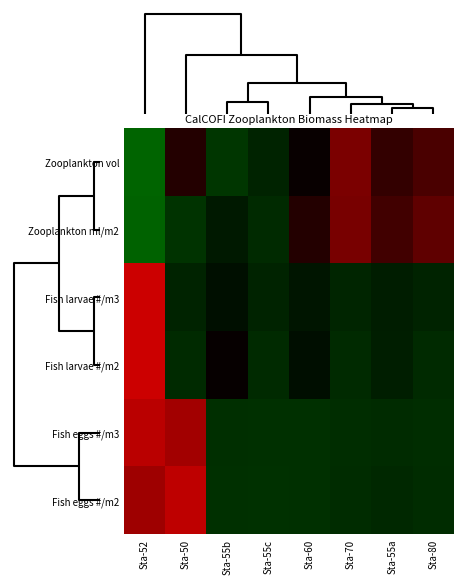

List the series in order of their peak value, lowest first.

Zooplankton ml/m2, Zooplankton vol, Fish eggs #/m3, Fish eggs #/m2, Fish larvae #/m2, Fish larvae #/m3